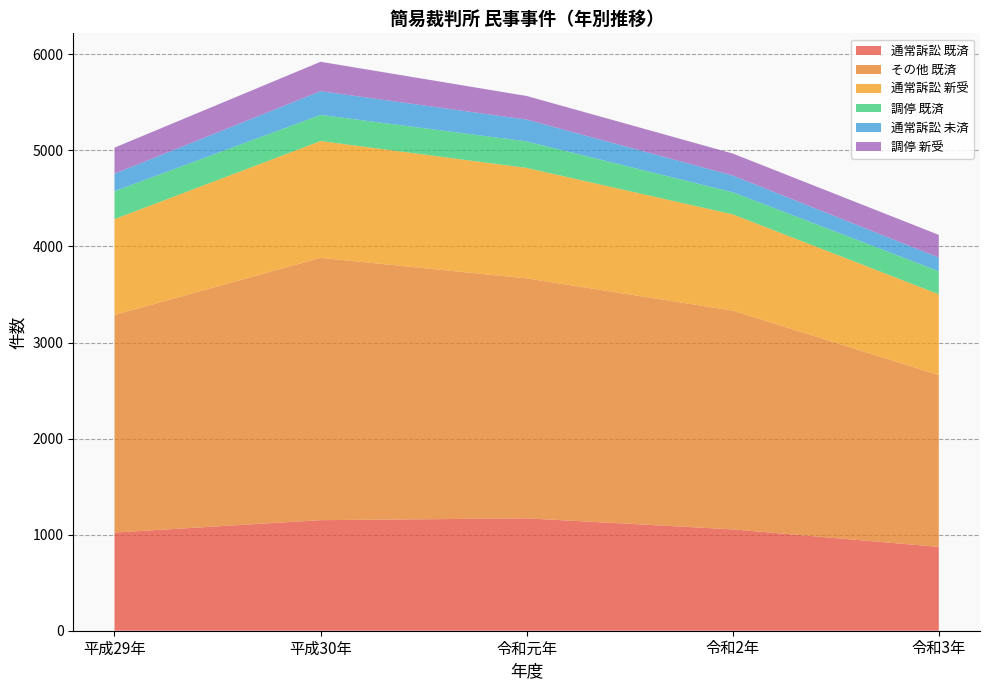

Reading left to right, list all the values displayed in this chart.

通常訴訟 既済: 1022	1151	1170	1055	873
その他 既済: 2265	2731	2498	2278	1789
通常訴訟 新受: 998	1216	1150	1002	841
調停 既済: 291	272	276	230	240
通常訴訟 未済: 182	247	227	174	142
調停 新受: 271	306	246	229	236